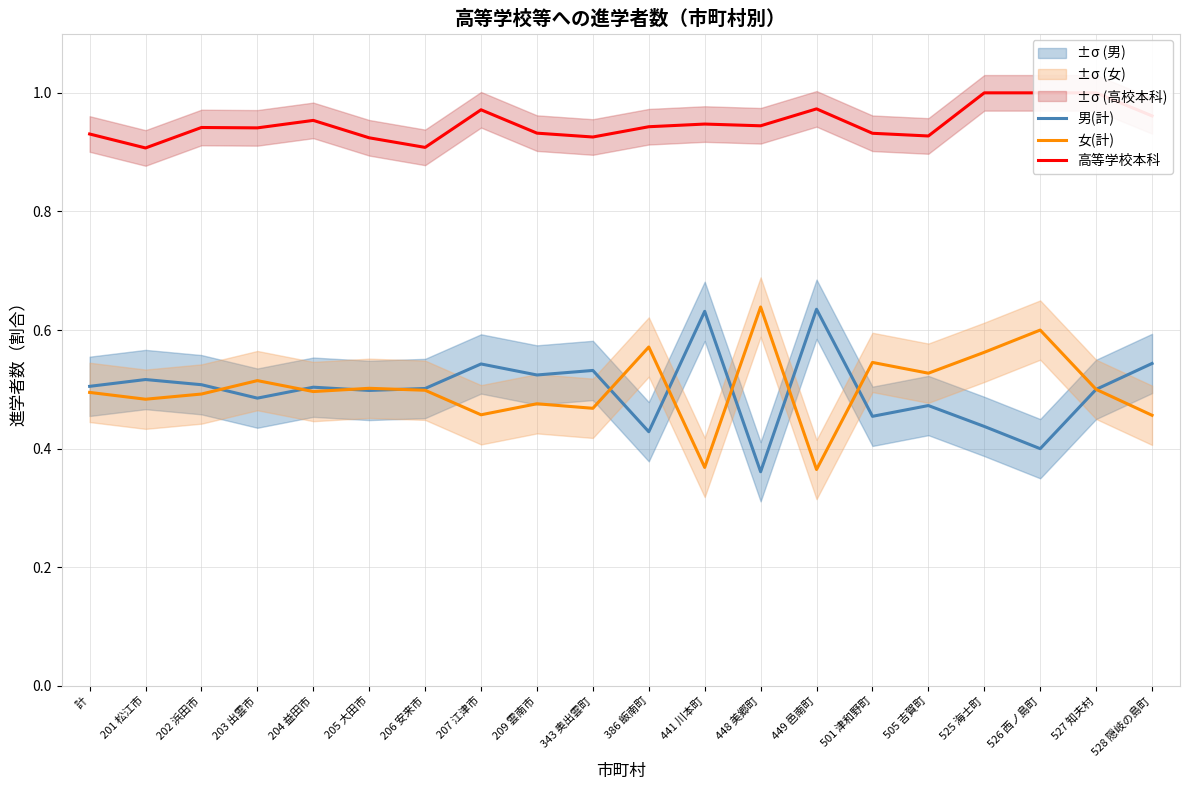

True or false: 女(計) has more than 0 points higher than both neighbors.

True